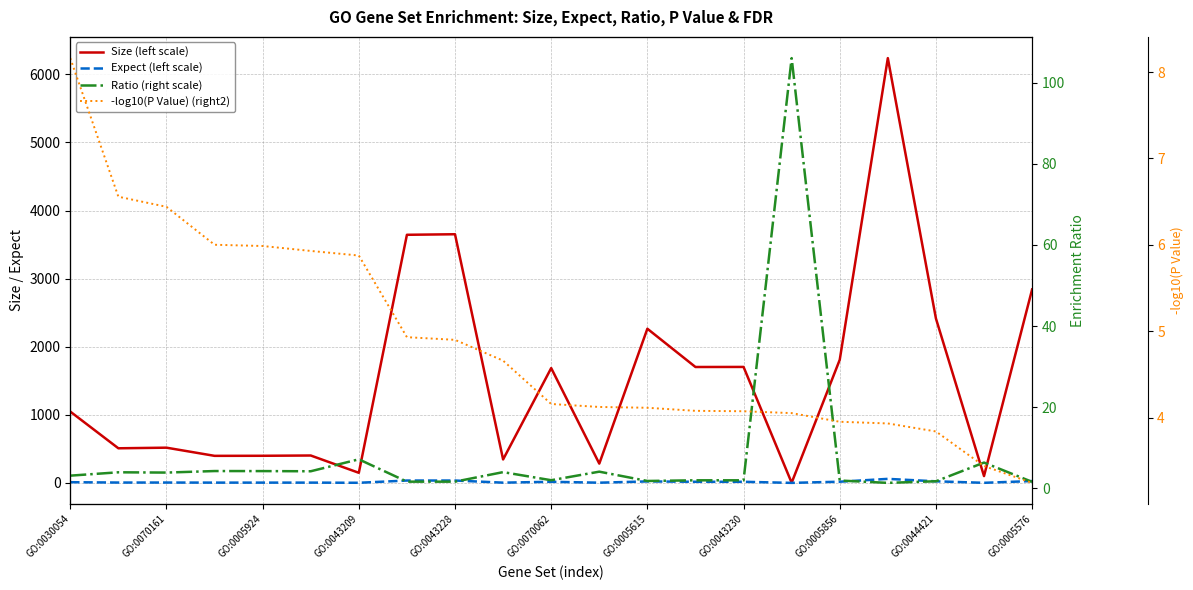

Is it true that Size (left scale) equals 5893.3 at GO:0043230?

False